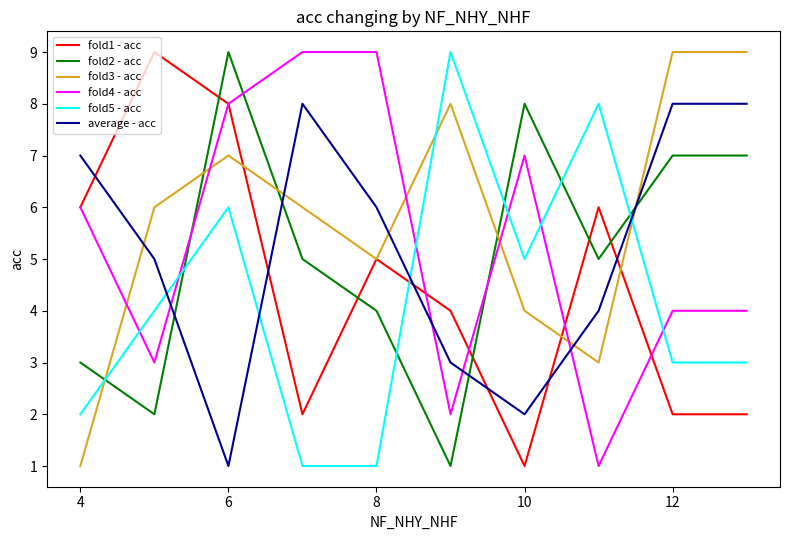

True or false: fold5 - acc and fold3 - acc intersect in this chart.

True